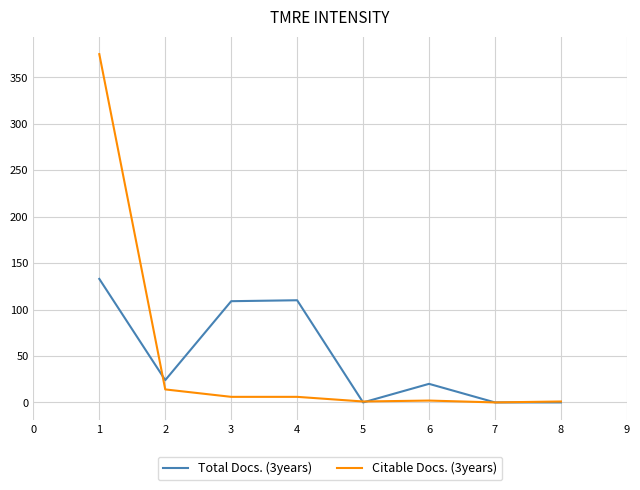

Rank the series by their maximum value, from lowest to highest.

Total Docs. (3years), Citable Docs. (3years)